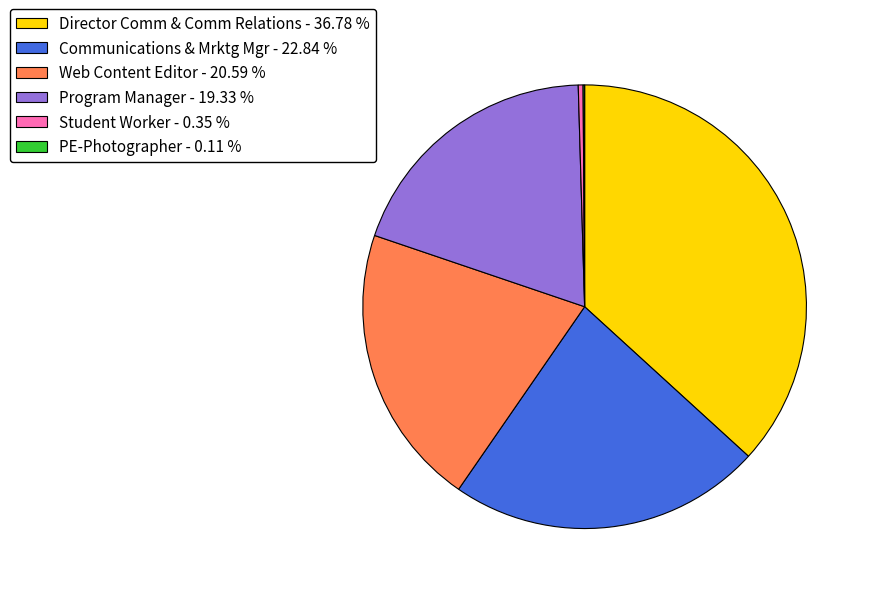

Do Student Worker - 0.35 % and Program Manager - 19.33 % together represent more than half of the pie?

No